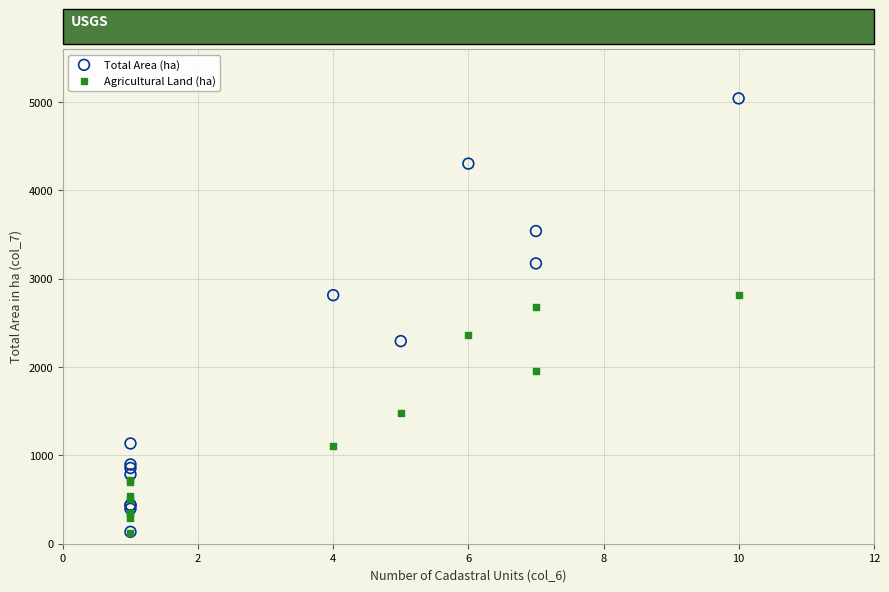

In the Total Area (ha) series, what Y value is closest to 2587?

2813.3